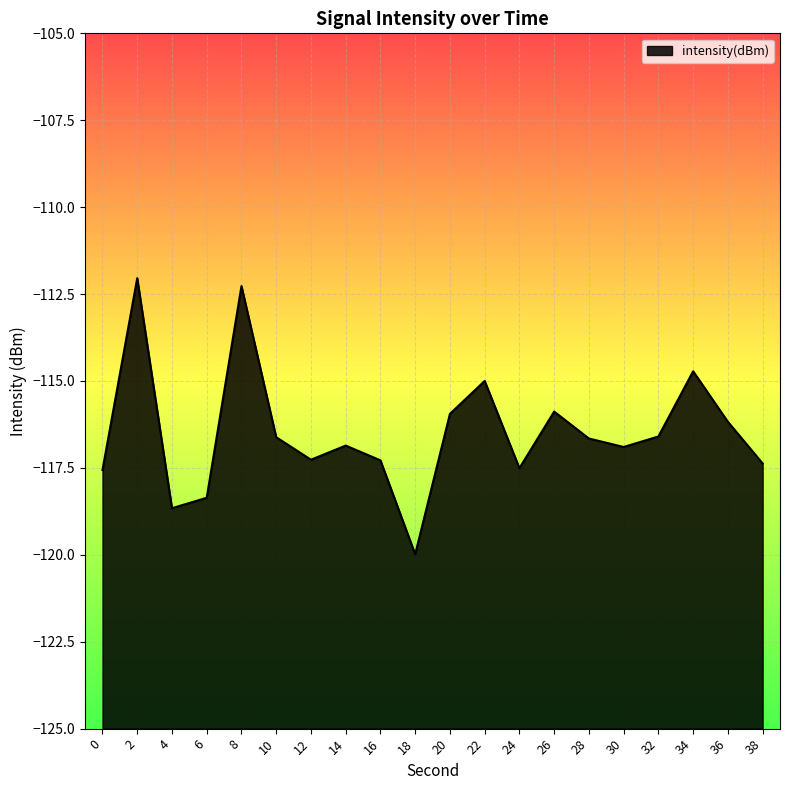

Reading left to right, extract all data points from this chart.

-117.6	-112.0	-118.7	-118.4	-112.3	-116.6	-117.3	-116.9	-117.3	-120.0	-115.9	-115.0	-117.5	-115.9	-116.7	-116.9	-116.6	-114.7	-116.2	-117.4